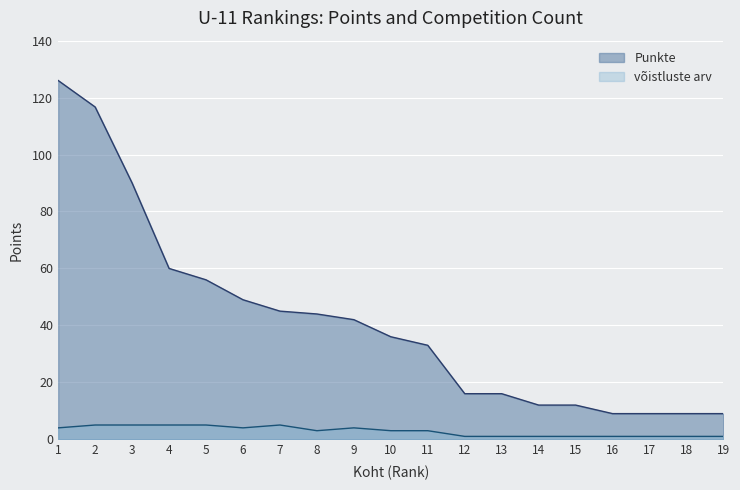

List the series in order of their overall mean, highest first.

Punkte, võistluste arv